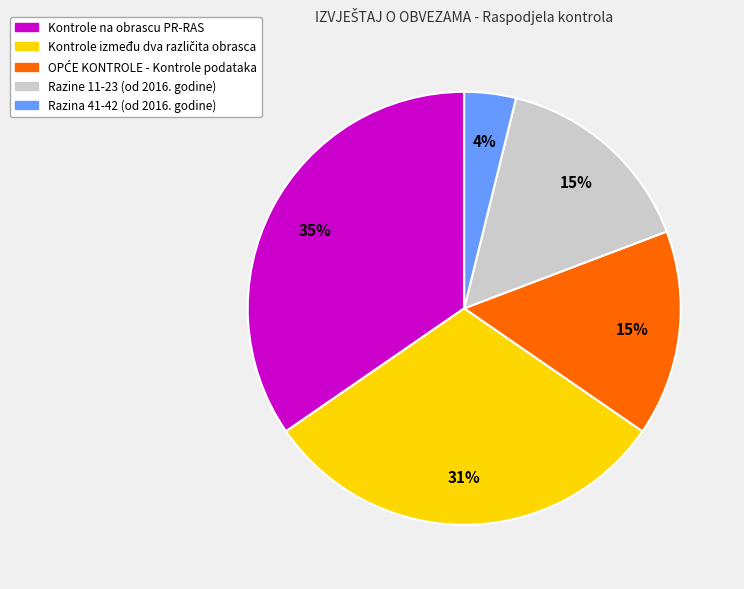

Is there a majority slice in this chart?

No